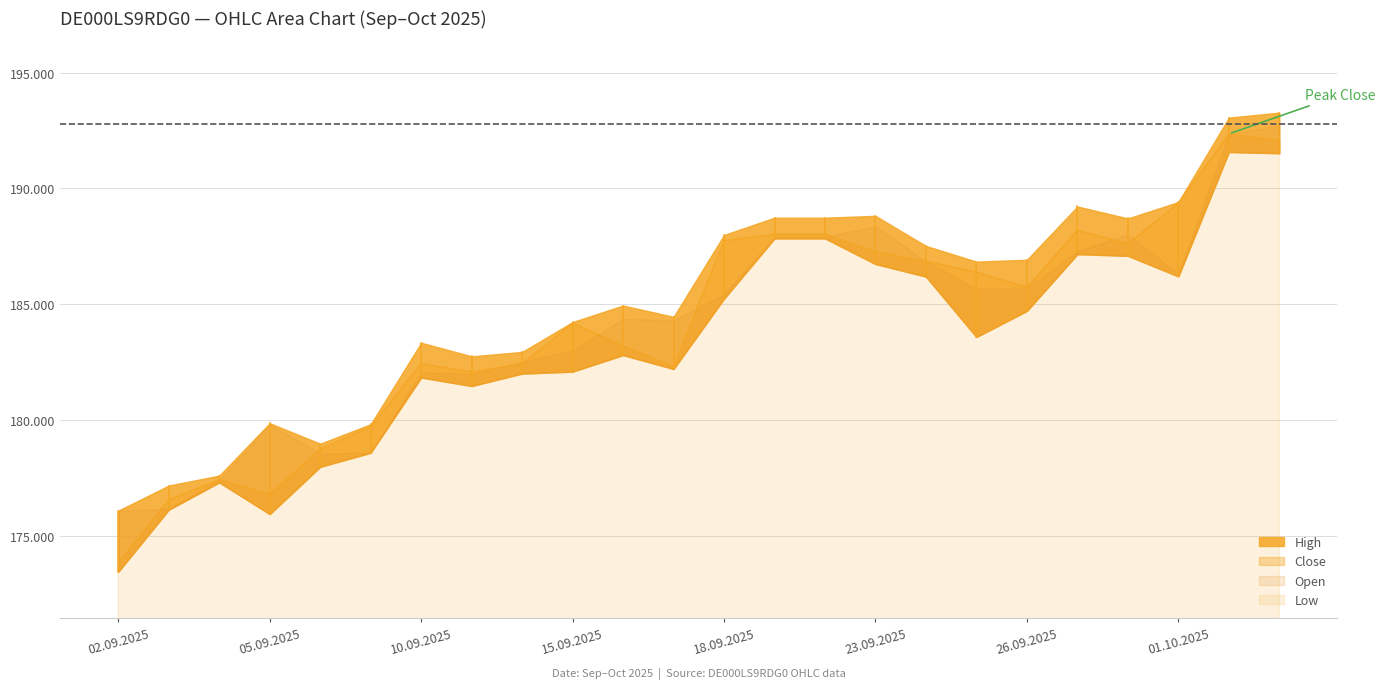

True or false: Low and Close intersect in this chart.

False